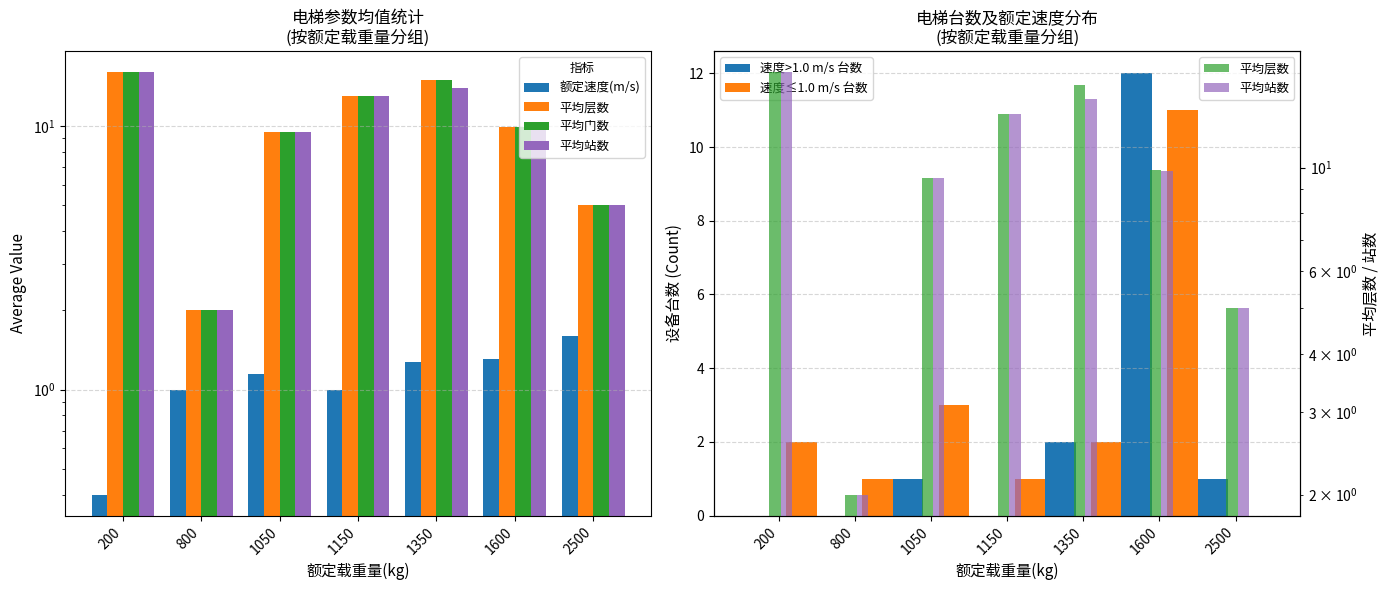

Which series has the widest spread of values?

平均层数